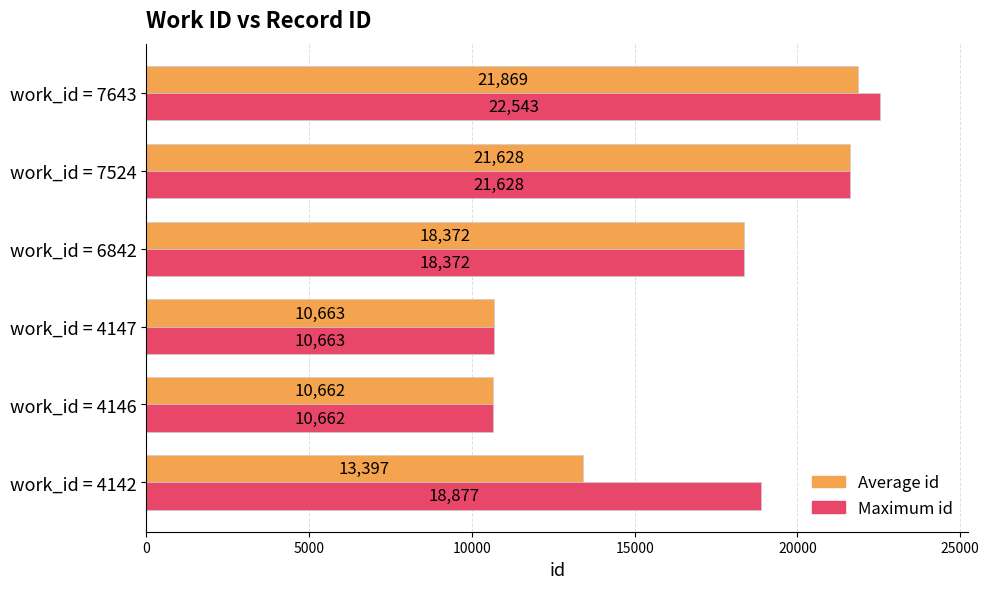

How many data points does each series have?

6